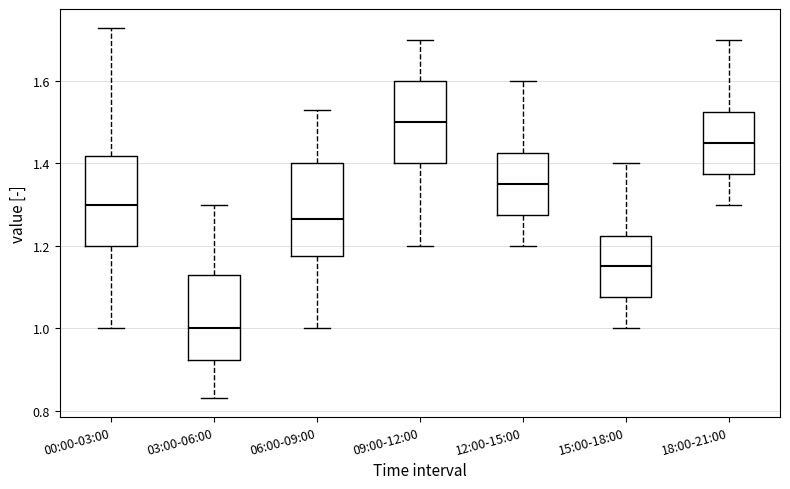

Where does the median line of the box for 12:00-15:00 sit on the y-axis? The values are not printed on the chart, so give them approximately, as read against the axis.

1.36